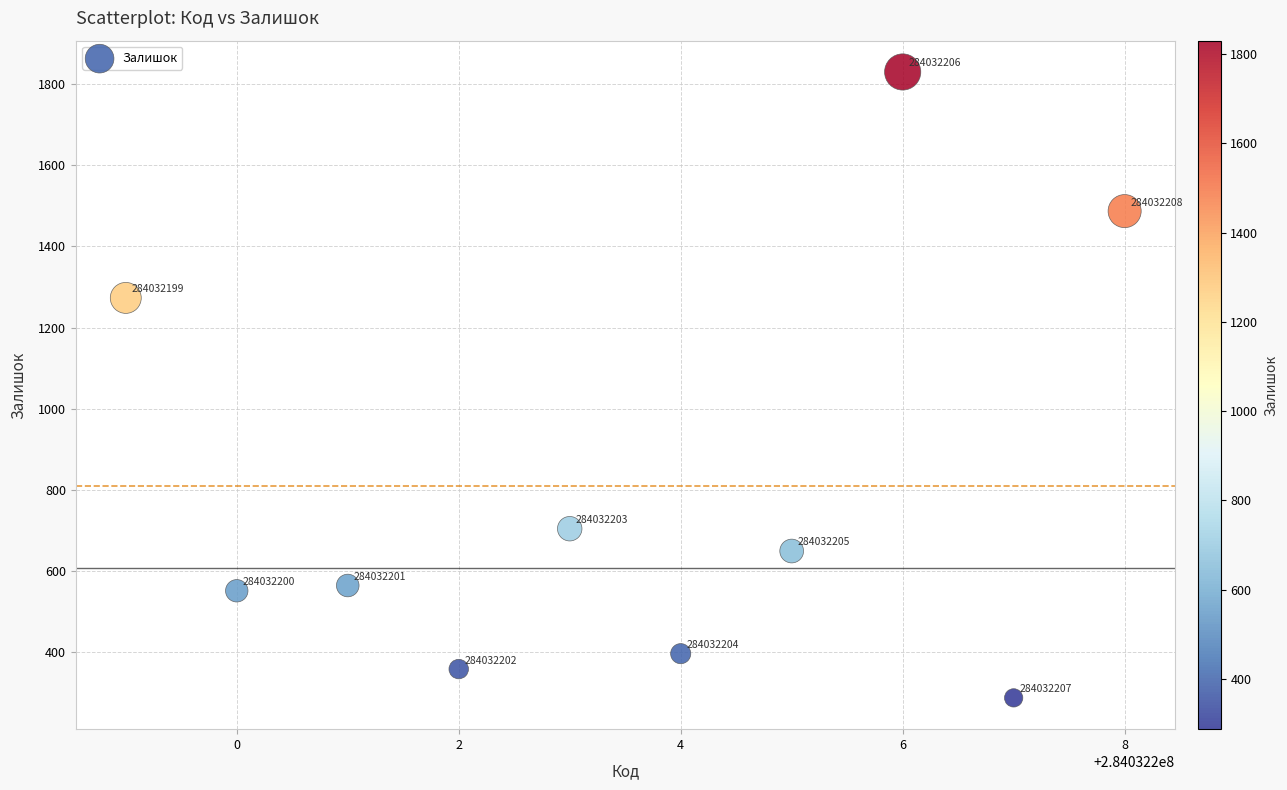

What is the average X value?

284032204